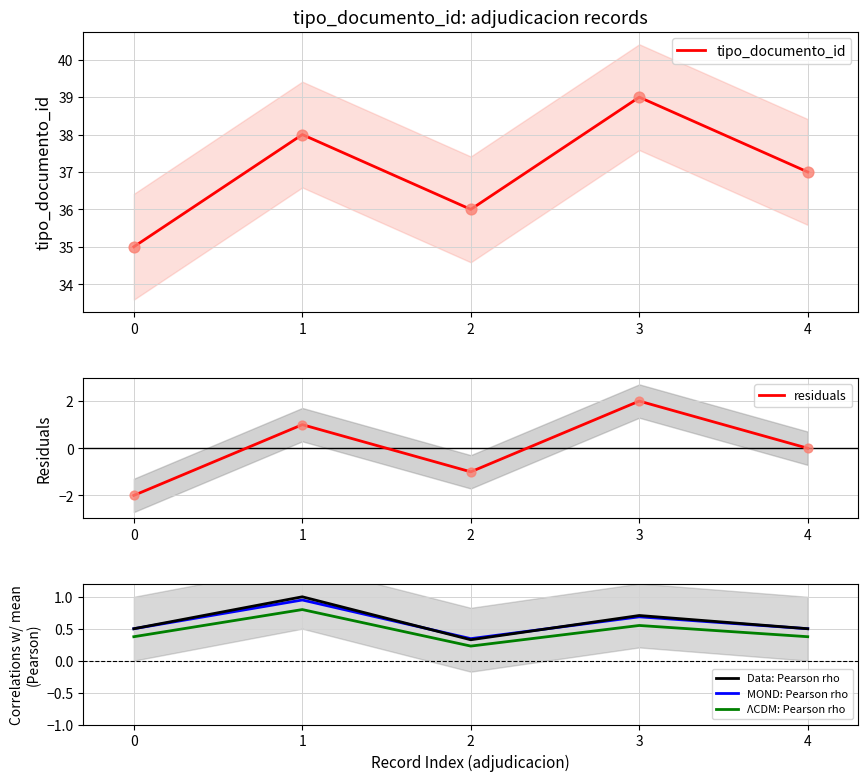

Which series has the largest total across all categories?

tipo_documento_id